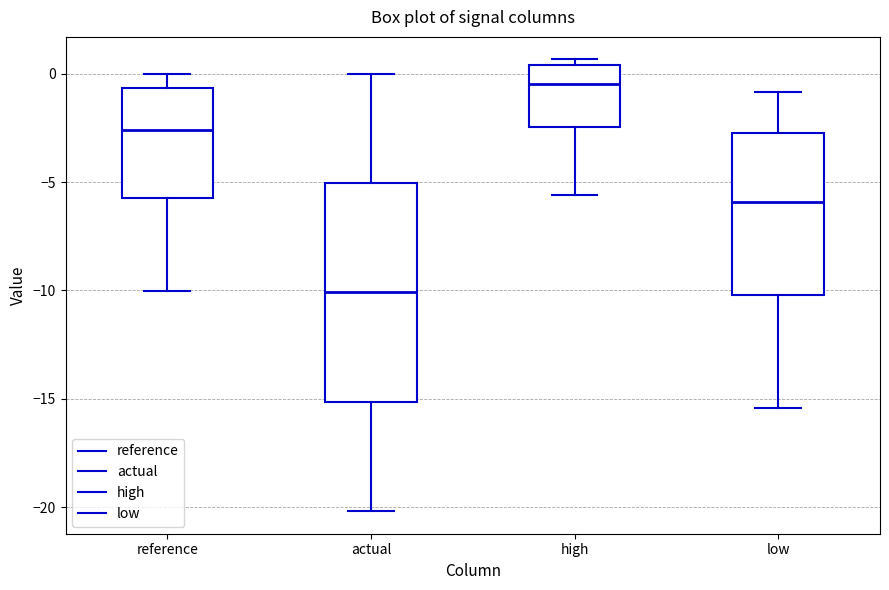

Reading left to right, read every box against the y-axis: the position of its median line, the range the box covers, and the ends of its whiskers. The values are not printed on the chart, so give them approximately, as read against the axis.

reference: median -2.5, box -6.0 to -0.5, whiskers -10.0 to 0.0
actual: median -10.0, box -15.0 to -5.0, whiskers -20.0 to 0.0
high: median -0.5, box -2.5 to 0.5, whiskers -5.5 to 0.5 (just above the box's upper edge)
low: median -6.0, box -10.0 to -2.5, whiskers -15.5 to -1.0